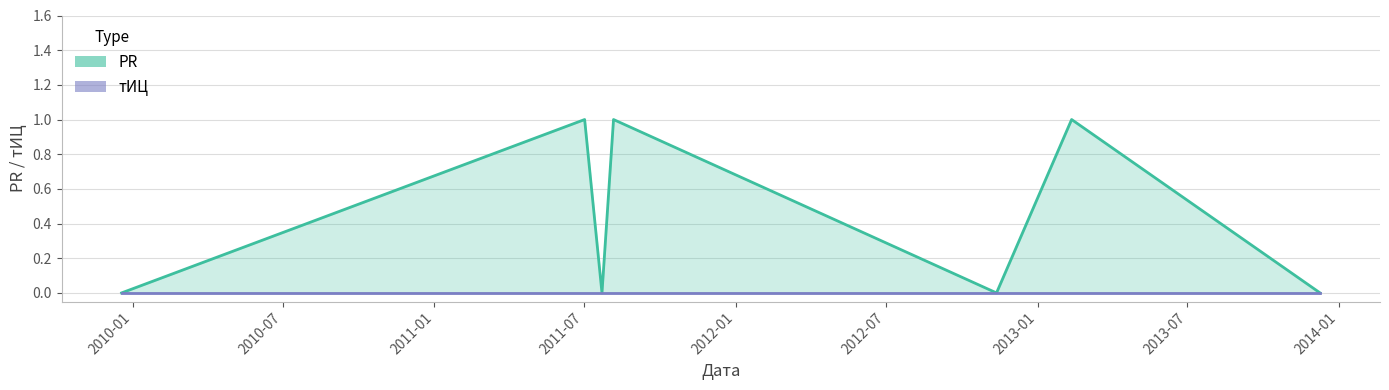

True or false: the data shows 1 at 2011-07-02.

False